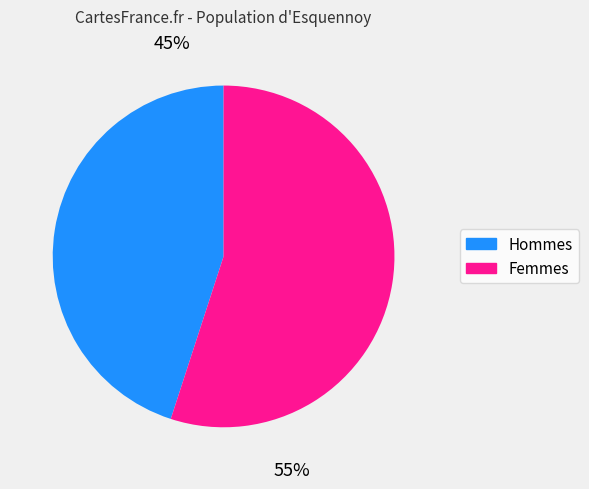

To the nearest percent, what is the difference between the largest and smallest slice percentages?

10%